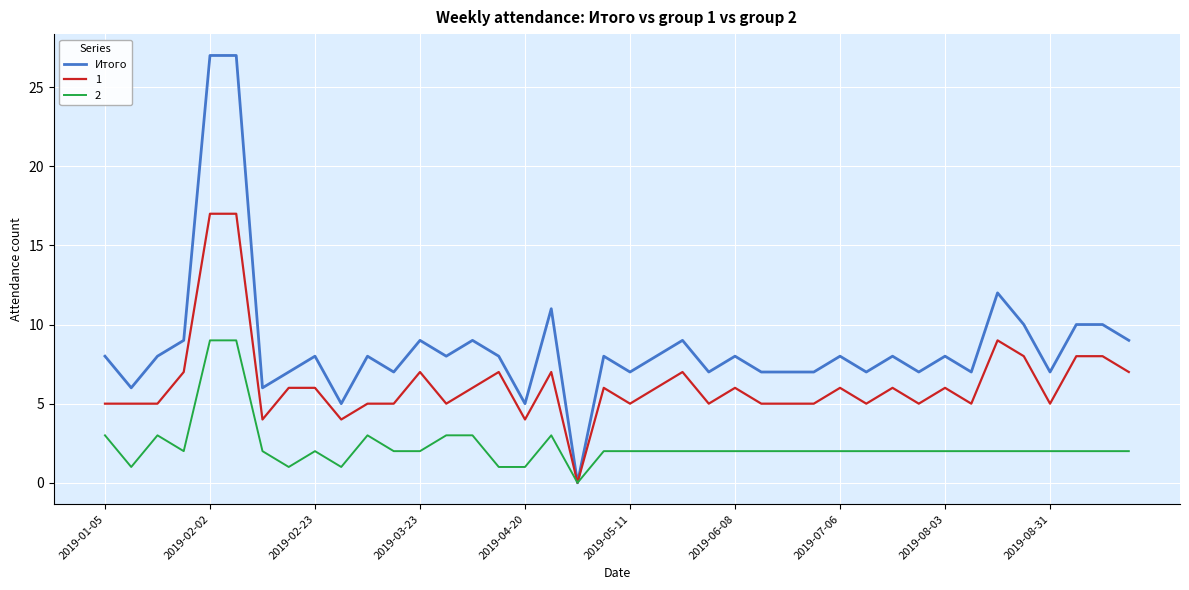

Which series has the widest spread of values?

Итого